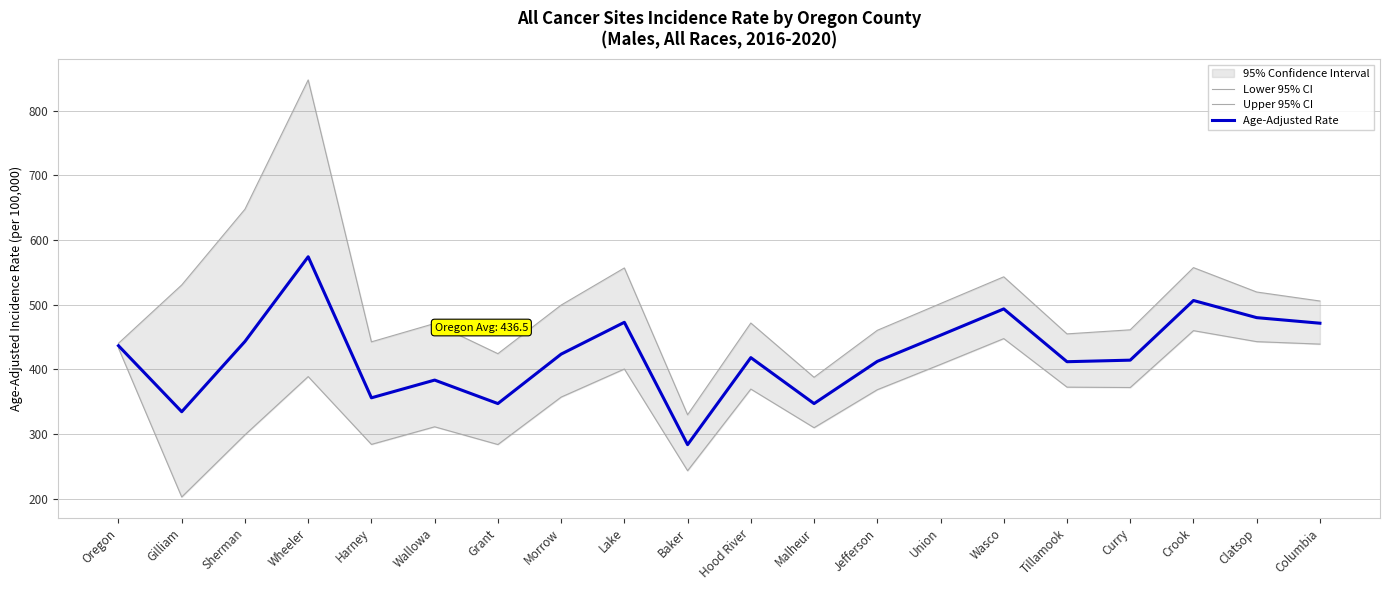

Reading left to right, extract all data points from this chart.

Lower 95% CI: 432.8	202.7	298.8	388.8	284.0	311.2	283.8	357.1	400.5	243.3	369.5	309.8	368.5	407.6	447.5	372.5	371.9	459.8	442.8	439.0
Upper 95% CI: 440.3	530.4	647.5	847.3	442.5	470.9	424.2	499.3	556.7	329.8	471.6	387.7	460.3	501.7	543.0	454.8	461.1	557.2	519.5	505.6
Age-Adjusted Rate: 436.5	334.5	443.1	574.0	356.0	383.4	347.1	423.5	472.7	283.6	418.1	347.1	412.3	452.7	493.4	411.8	414.2	506.4	479.9	471.3